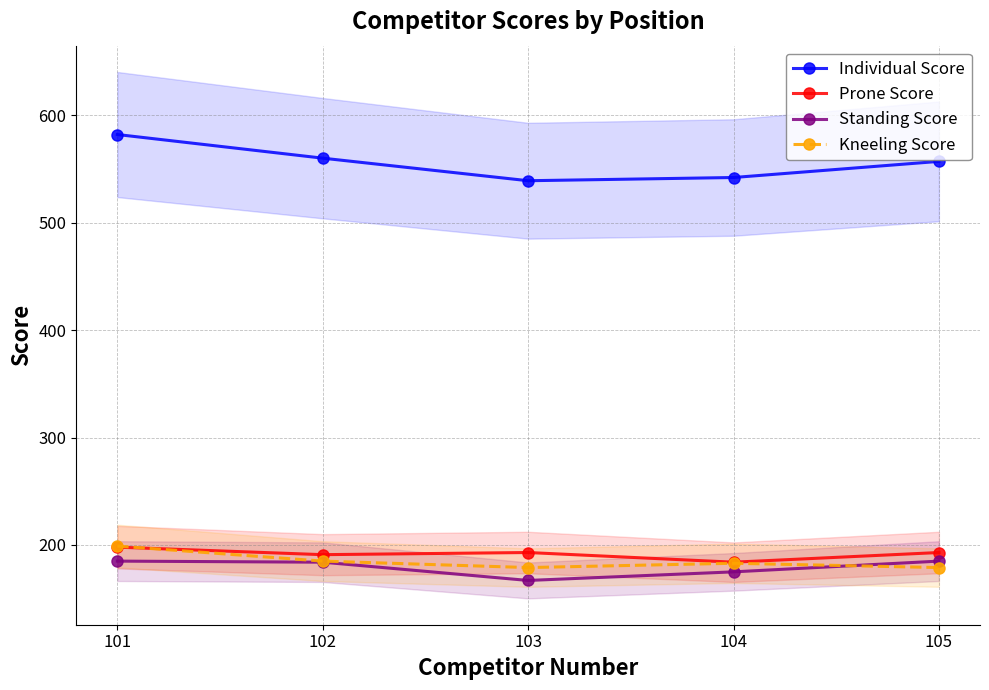

True or false: Individual Score and Standing Score intersect in this chart.

False